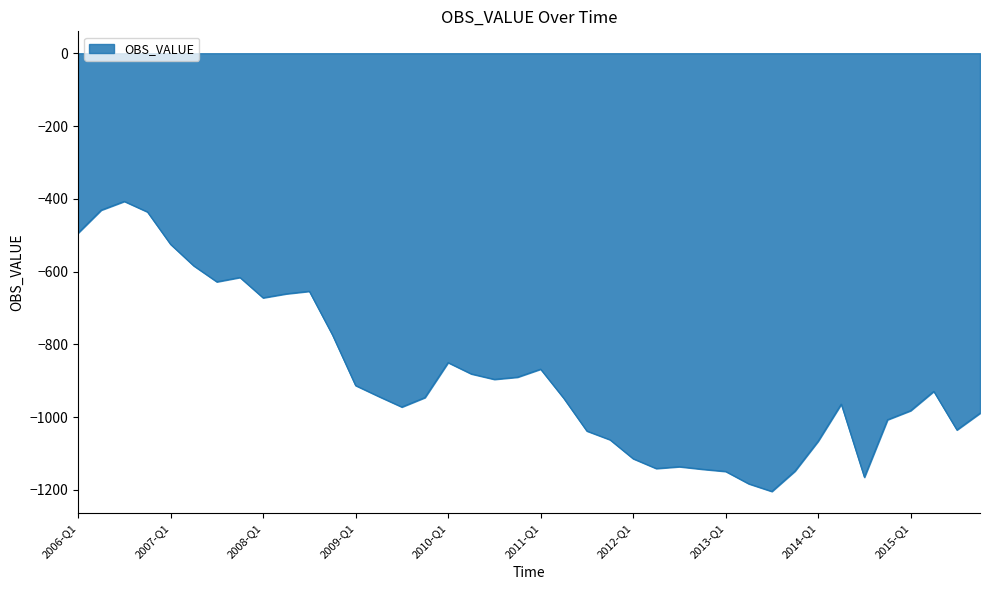

What is the difference between the maximum and minimum values?

797